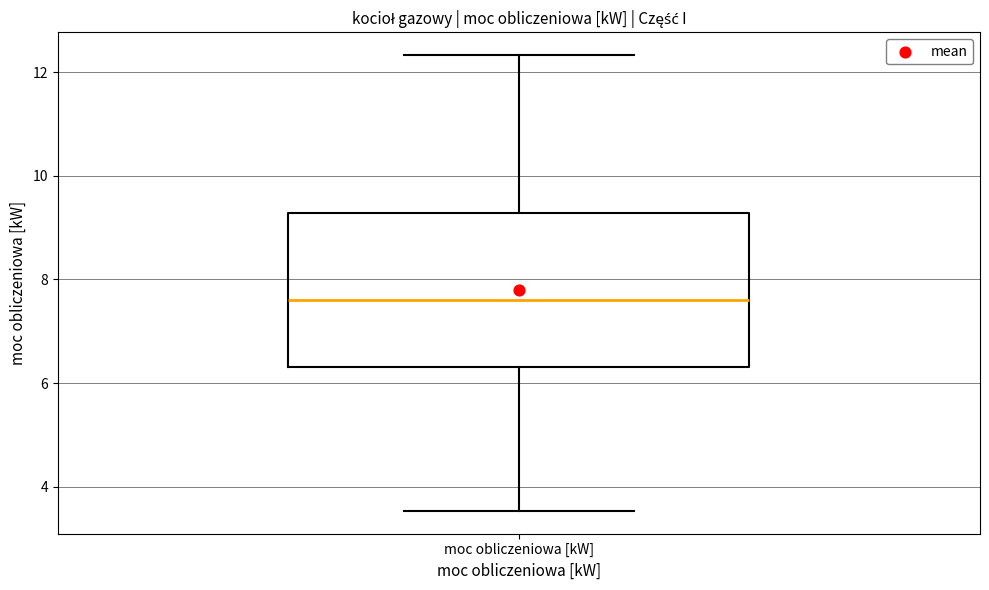

Where is the upper edge of the box for moc obliczeniowa [kW] on the y-axis? The values are not printed on the chart, so give them approximately, as read against the axis.

9.2